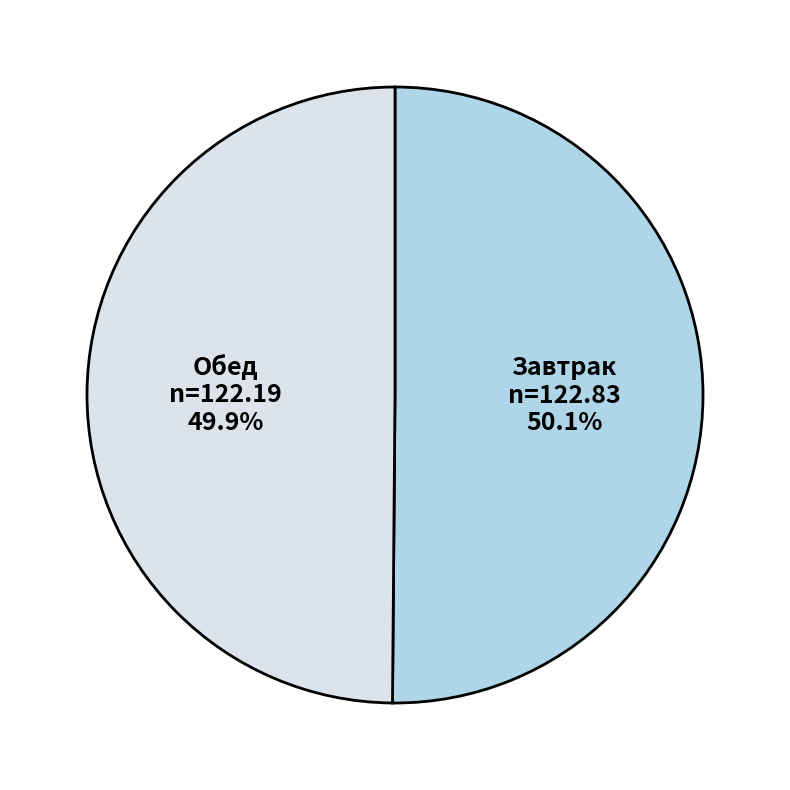

Is there a majority slice in this chart?

Yes